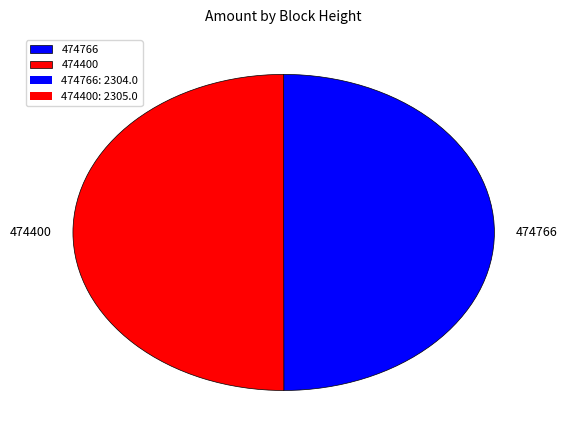

Approximately how many times larger is the value at 474400 compared to 474766?

1.0